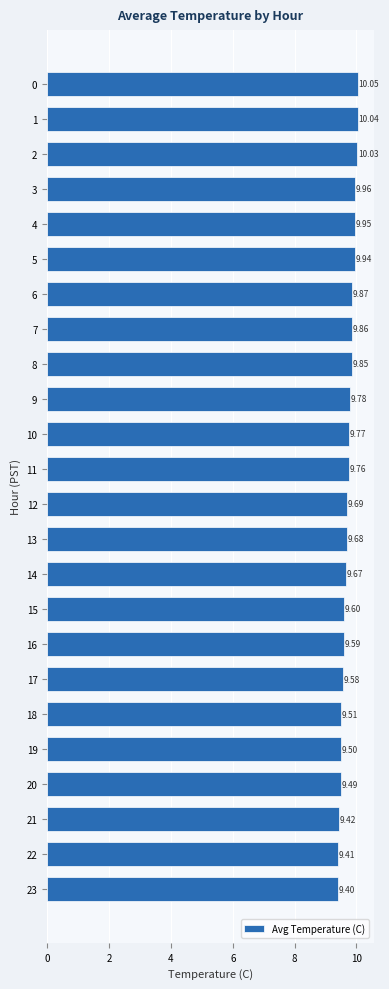

Is it true that the value at 16 is 12.8?

False